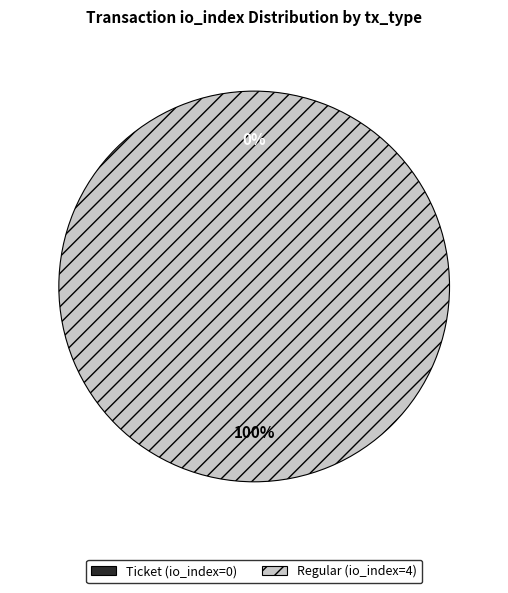

What is the majority slice?

Regular (io_index=4)